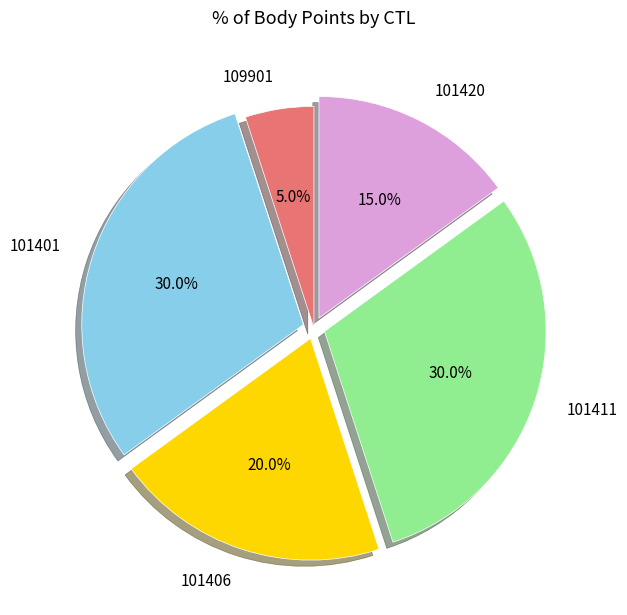

The 101401 slice represents 21% of the pie. True or false?

False